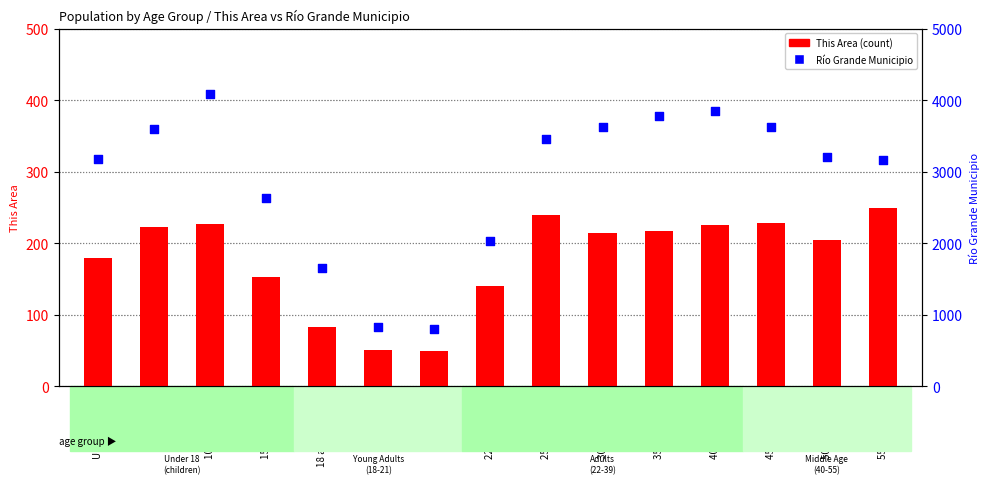

Is the value of Río Grande Municipio at 35 to 39 years greater than the value of This Area (count) at 40 to 44 years?

Yes